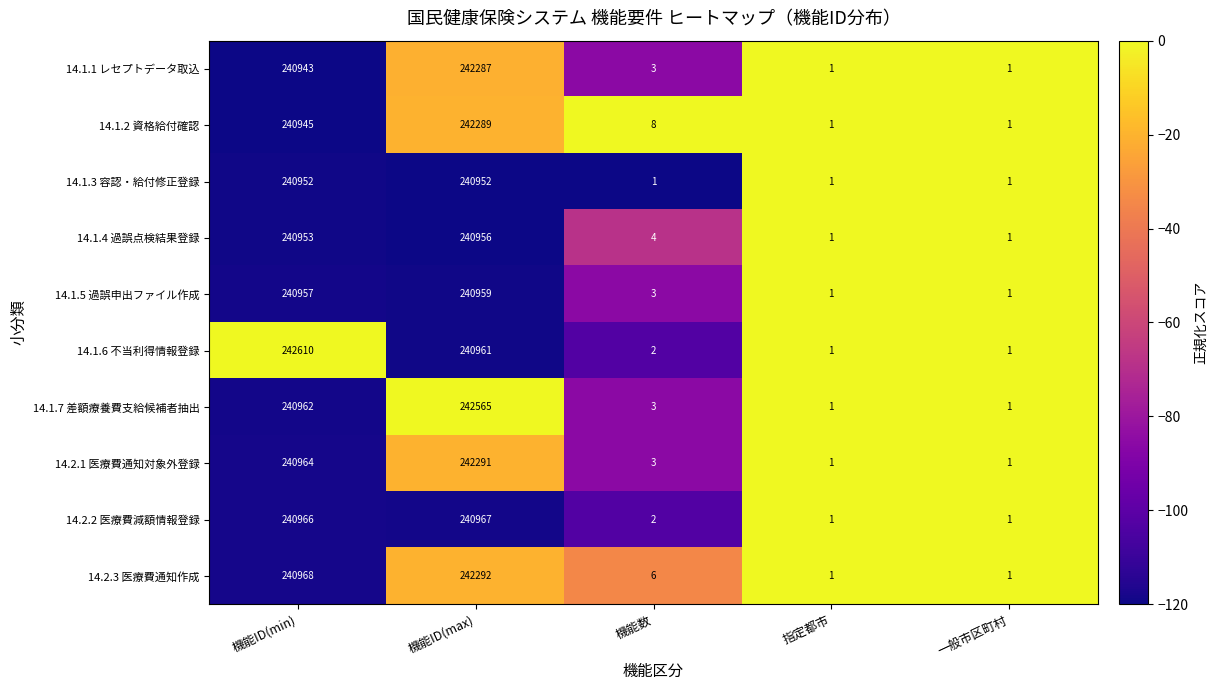

True or false: 14.1.3 容認・給付修正登録 has a value of 2 at 一般市区町村.

False